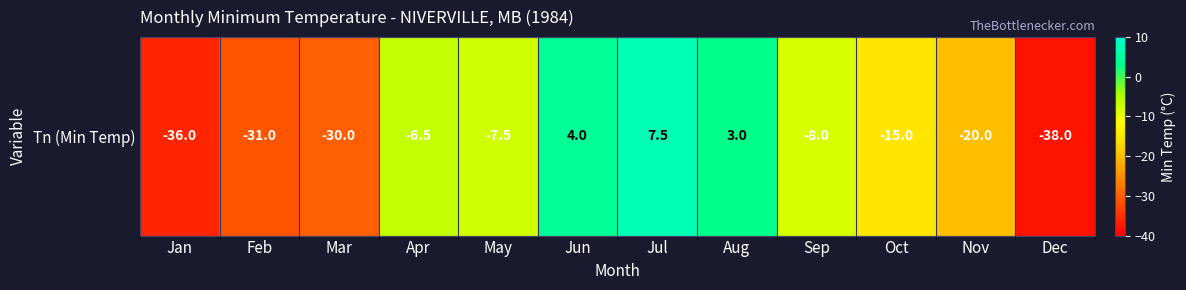

True or false: the data shows 3.0 at Aug.

True